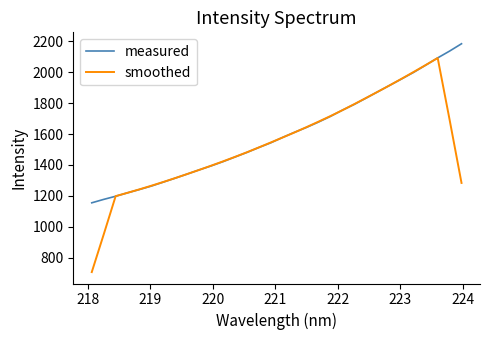

What is the minimum value shown in the chart?

705.6